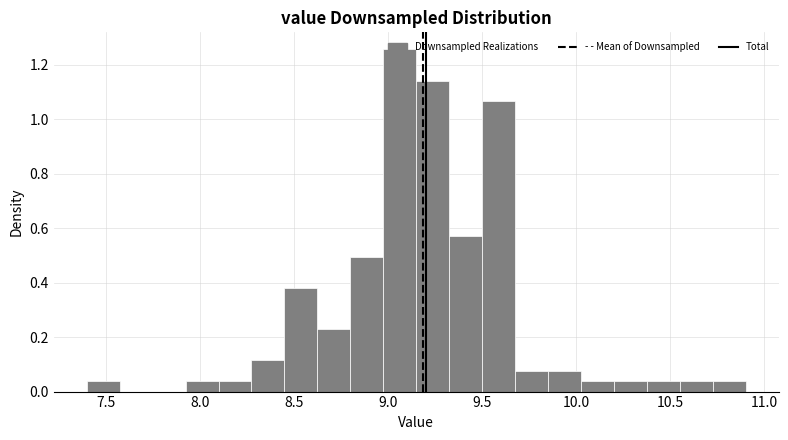

Around what value on the x-axis is the tallest bar? Give the approximate position of its centre, as read against the axis.

9.05